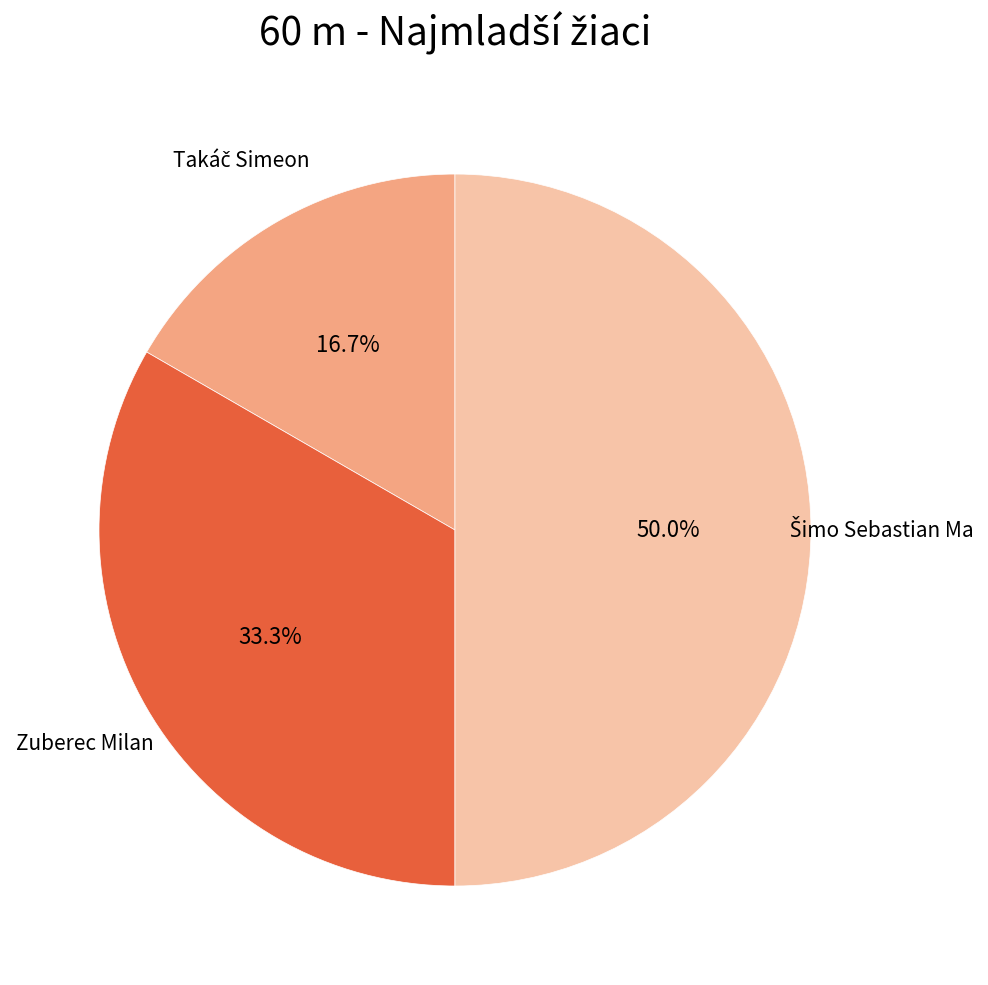

Does Zuberec Milan account for over 50% of the chart?

No